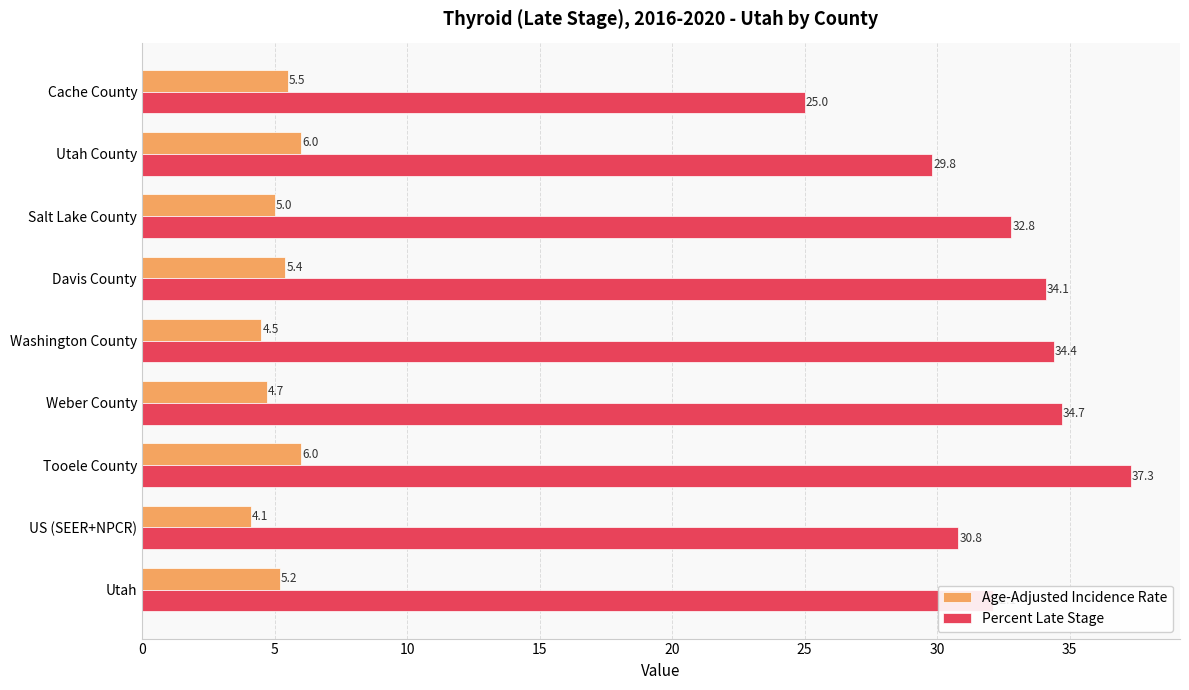

At which category is the sum across all series the highest?

Tooele County